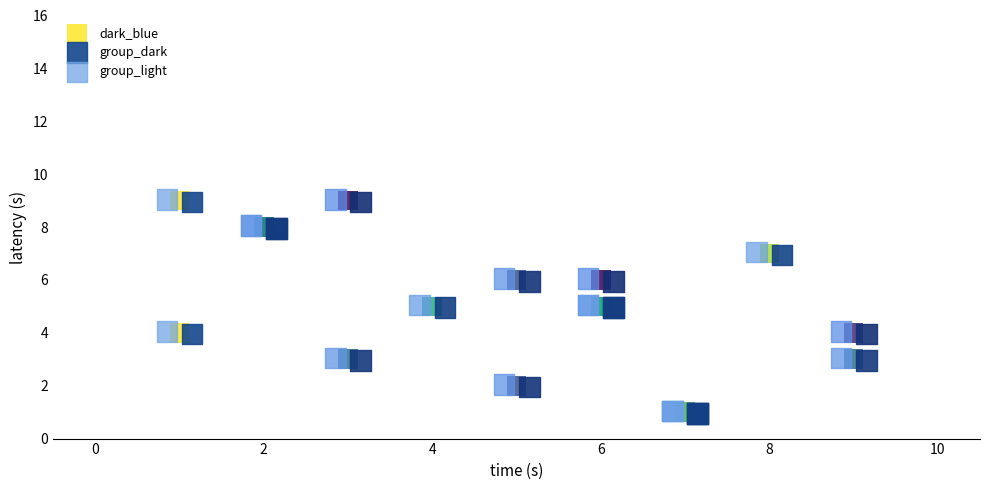

What are all the series names shown in the legend?

dark_blue, group_dark, group_light